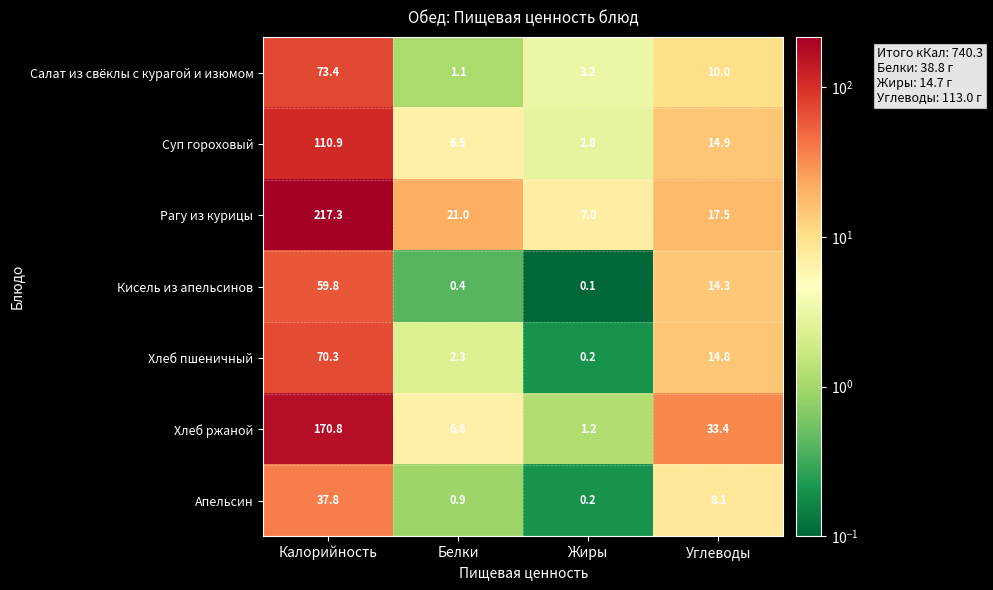

Reading left to right, what are all the values shown in this chart?

Салат из свёклы с курагой и изюмом: Калорийность=73.4	Белки=1.1	Жиры=3.2	Углеводы=10.0
Суп гороховый: Калорийность=110.9	Белки=6.5	Жиры=2.8	Углеводы=14.9
Рагу из курицы: Калорийность=217.3	Белки=21.0	Жиры=7.0	Углеводы=17.5
Кисель из апельсинов: Калорийность=59.8	Белки=0.4	Жиры=0.1	Углеводы=14.3
Хлеб пшеничный: Калорийность=70.3	Белки=2.3	Жиры=0.2	Углеводы=14.8
Хлеб ржаной: Калорийность=170.8	Белки=6.6	Жиры=1.2	Углеводы=33.4
Апельсин: Калорийность=37.8	Белки=0.9	Жиры=0.2	Углеводы=8.1